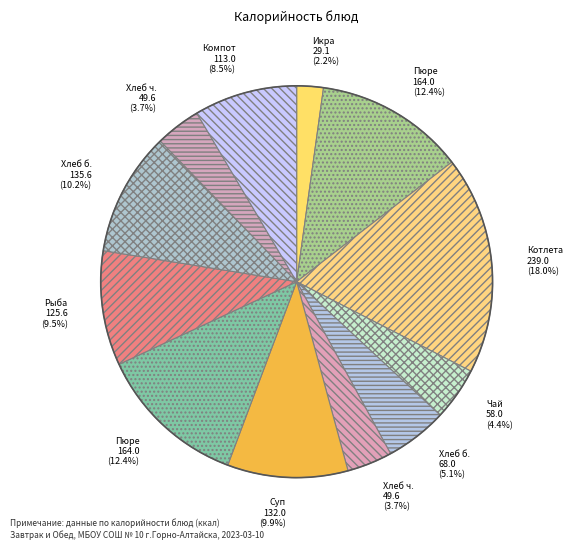

How many segments does this pie chart have?

12